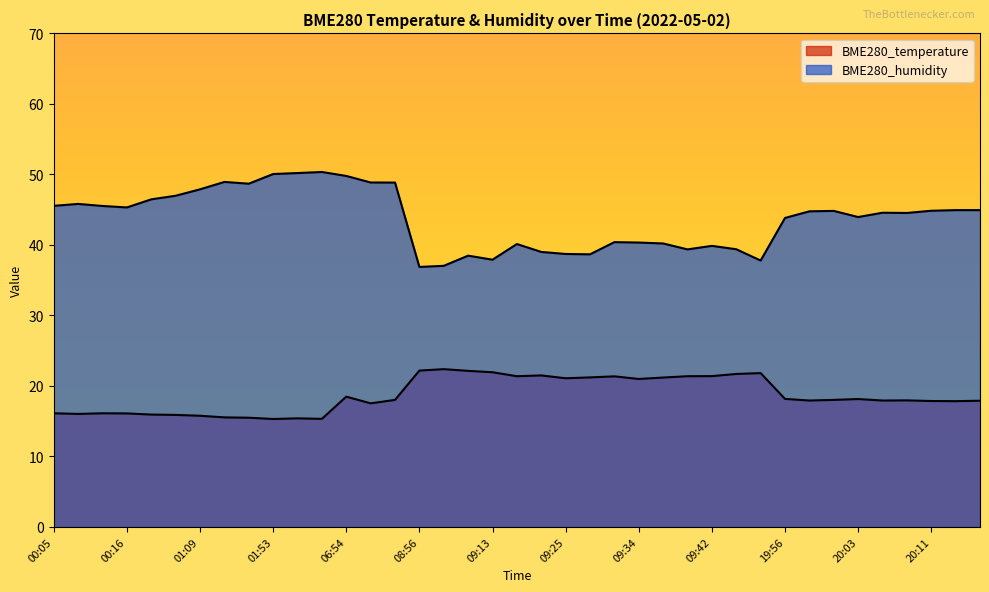

Where is the first local maximum for BME280_temperature?

00:14